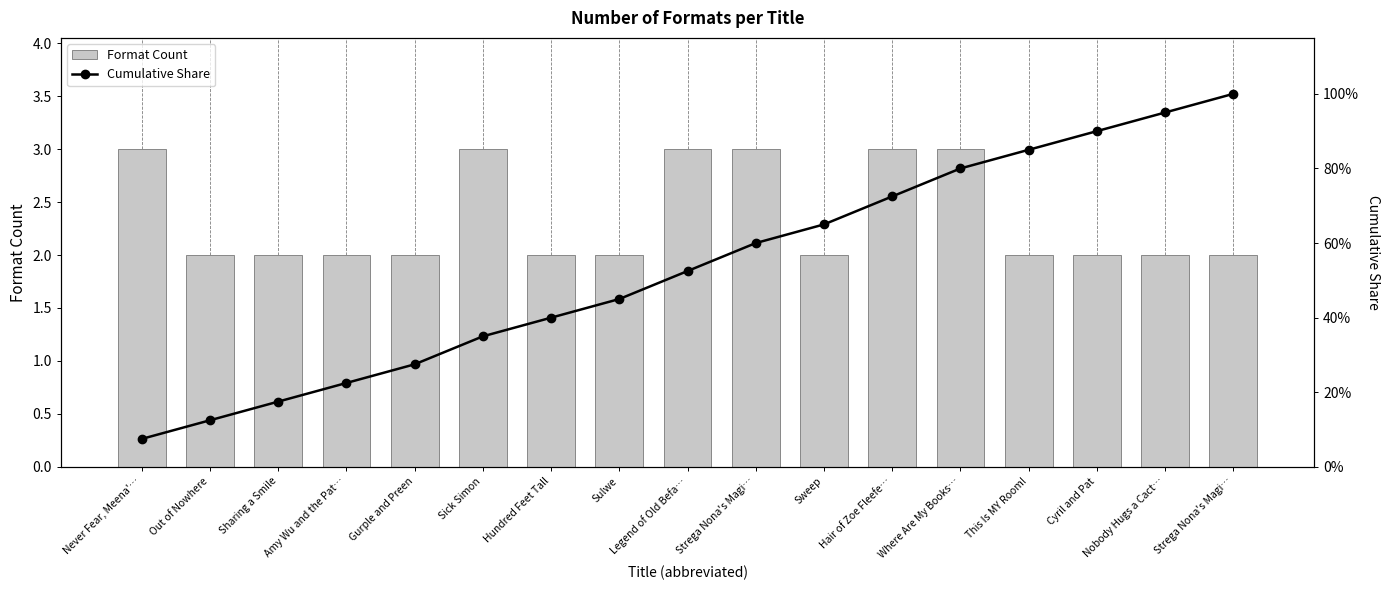

Rank the series by their average value, from highest to lowest.

Format Count, Cumulative Share